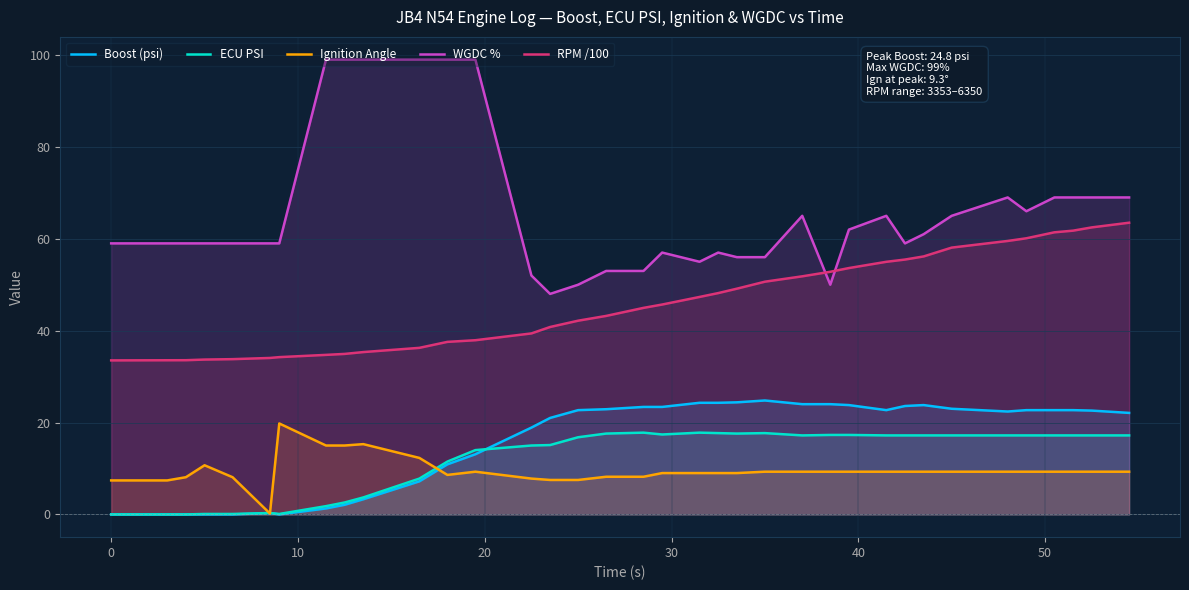

How many intersections are there between Ignition Angle and ECU PSI?

3